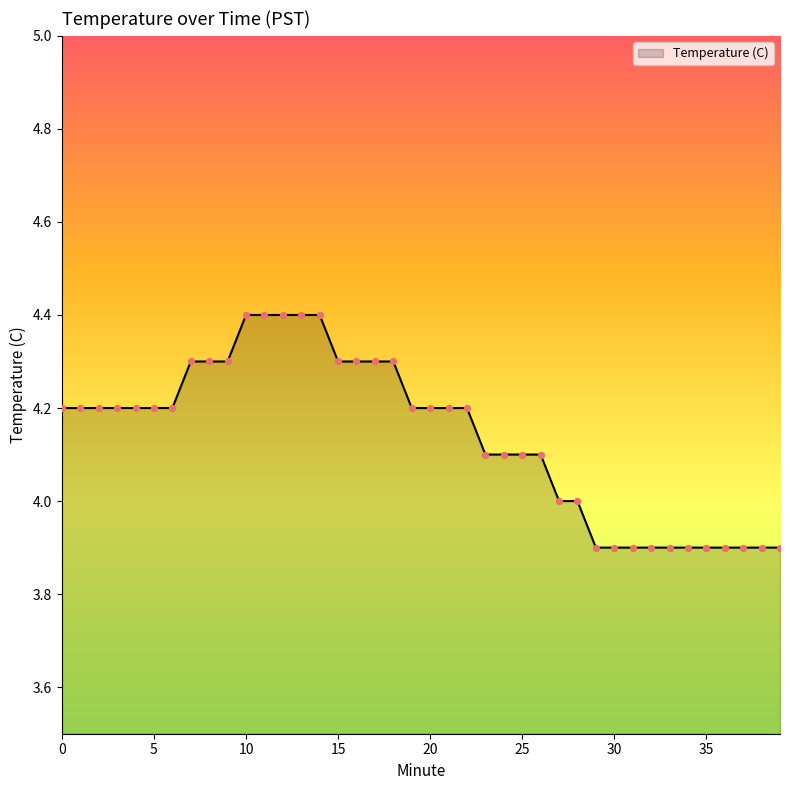

What is the difference between the maximum and minimum values?

0.5